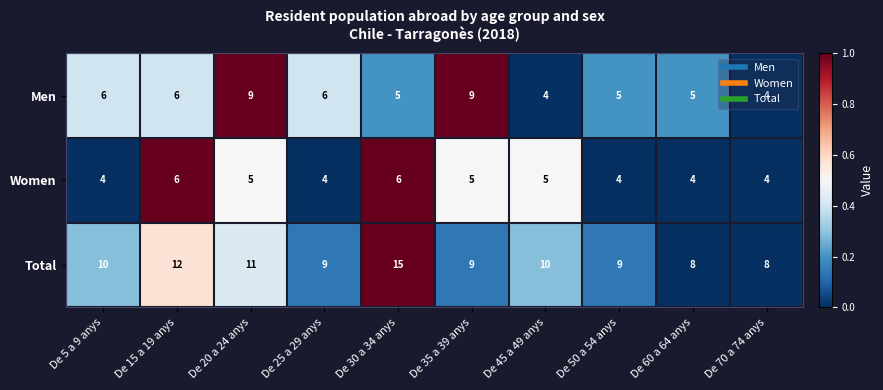

Count the Women values in the range 4 to 5.

8